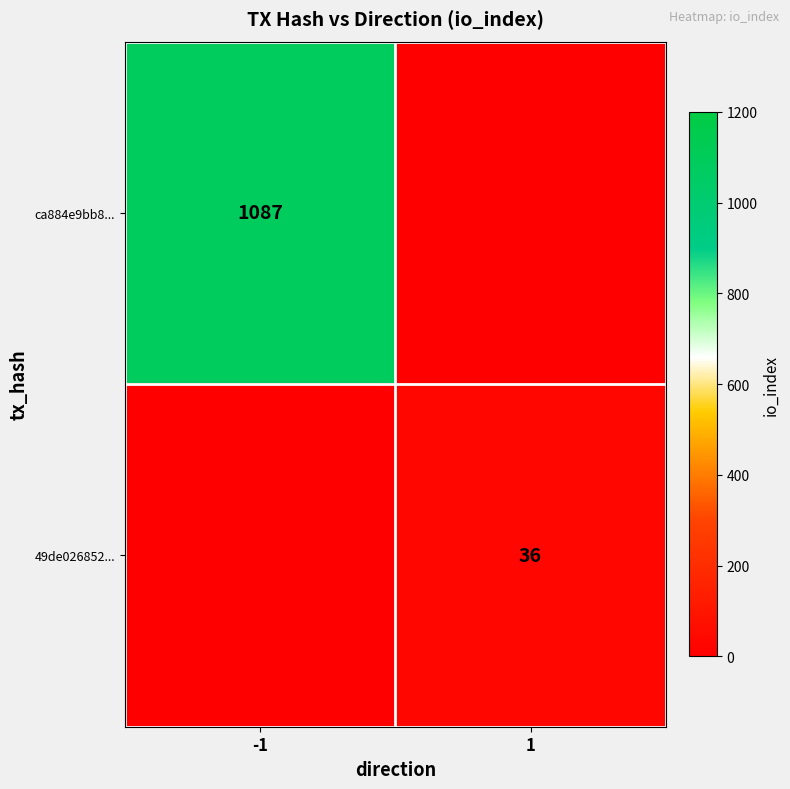

Is it true that ca884e9bb8... equals 428 at -1?

False